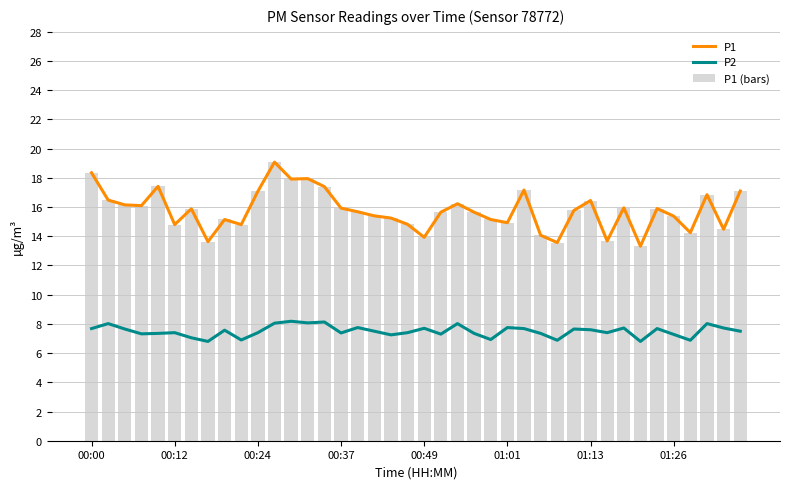

Is it true that P1 (bars) equals 10.0 at 01:26?

False